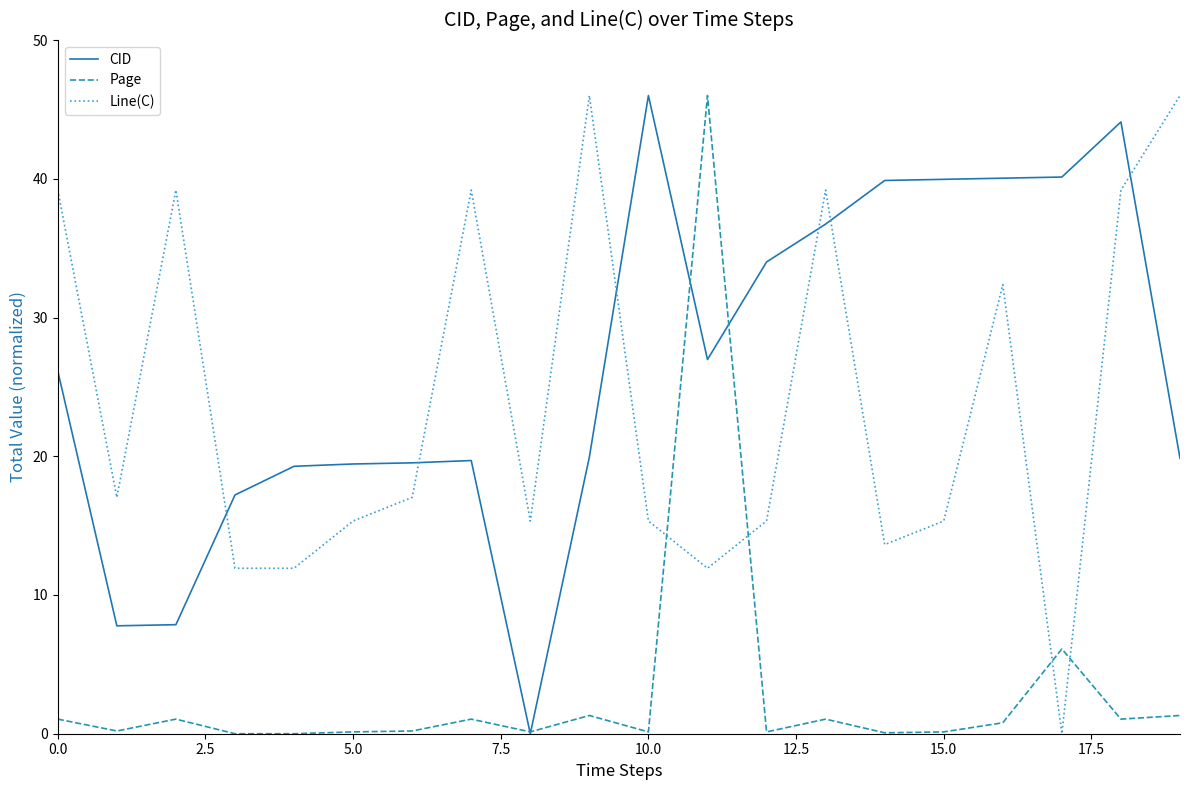

Which series has the largest total across all categories?

CID